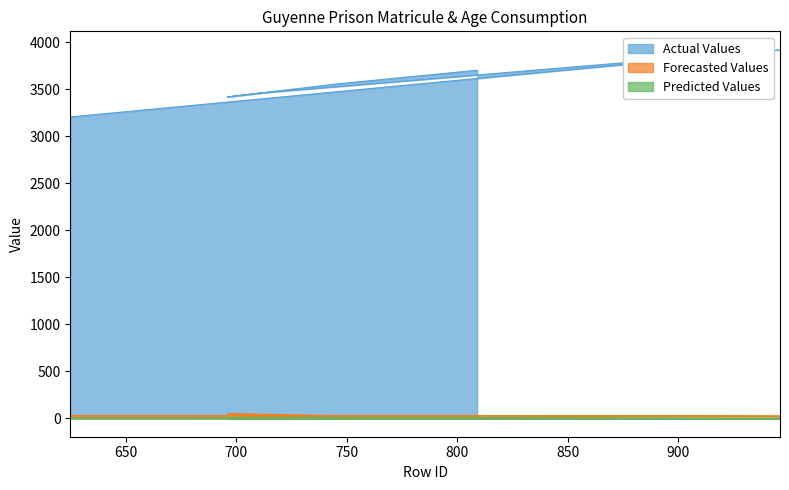

What is the label of the 4th point from the left?

710